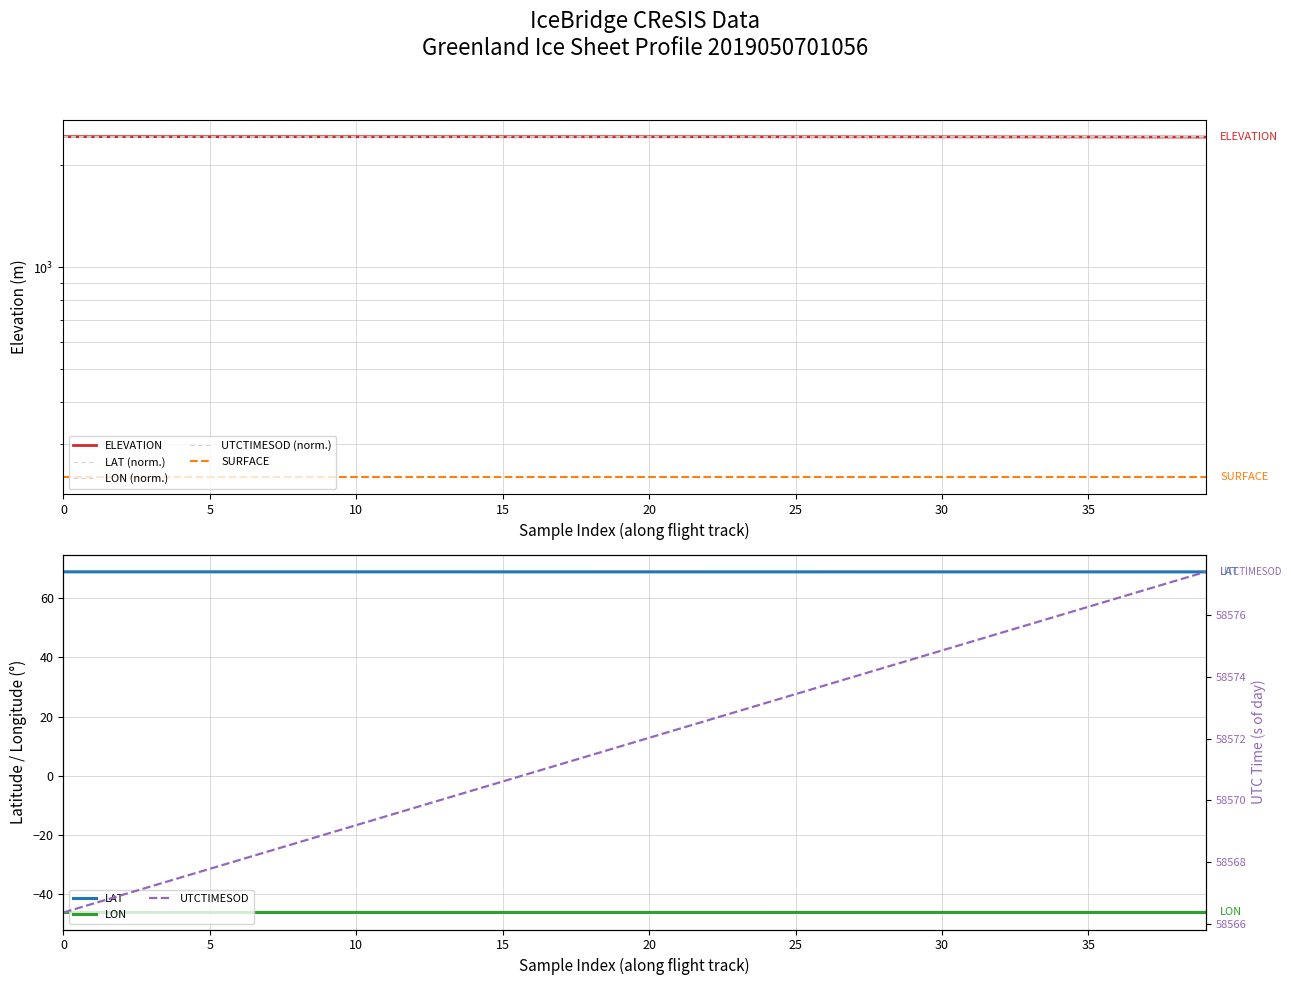

The value of LON at 33 is 523.9. True or false?

False